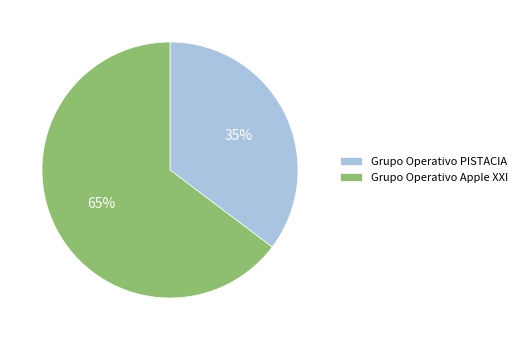

Which slice is the smallest?

Grupo Operativo PISTACIA